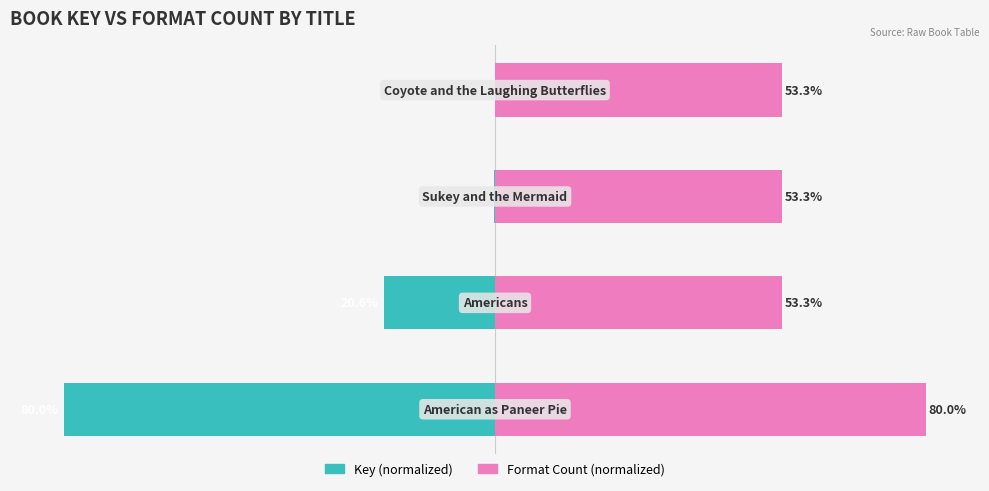

What is the value of the Key (normalized) bar at the 3rd from the left?

-0.2